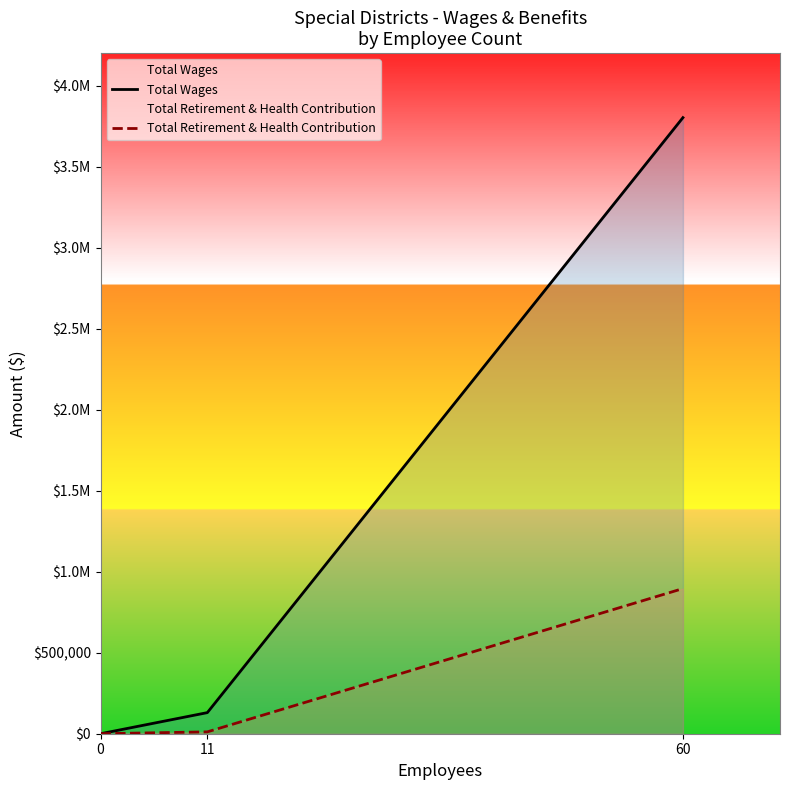

At how many categories does at least one series exceed 1920660?

1